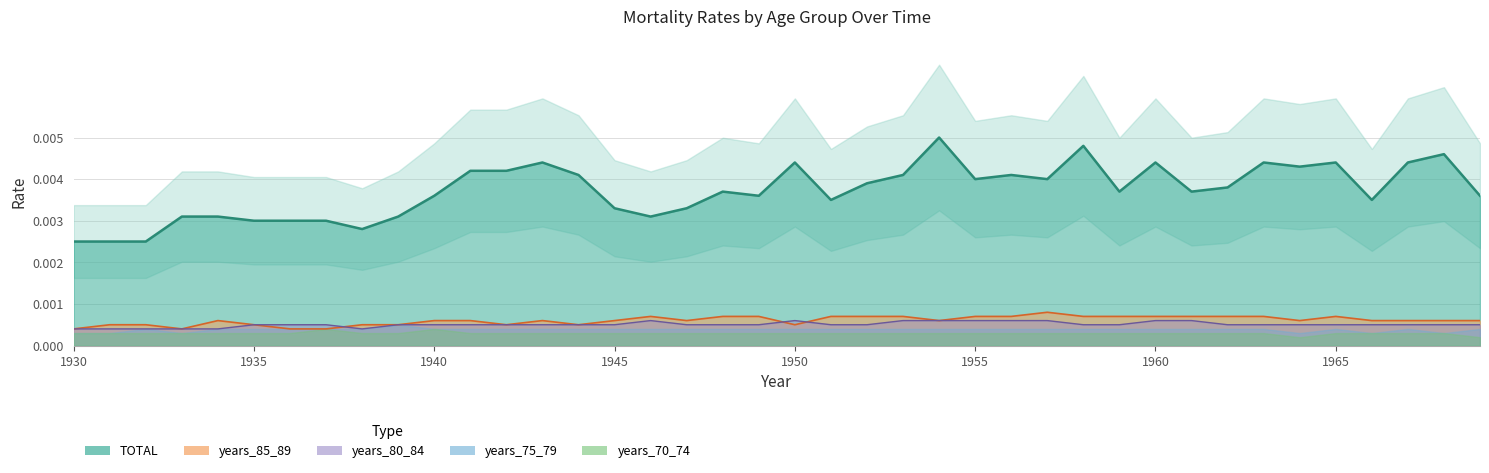

At which label is TOTAL closest to 0?

1930